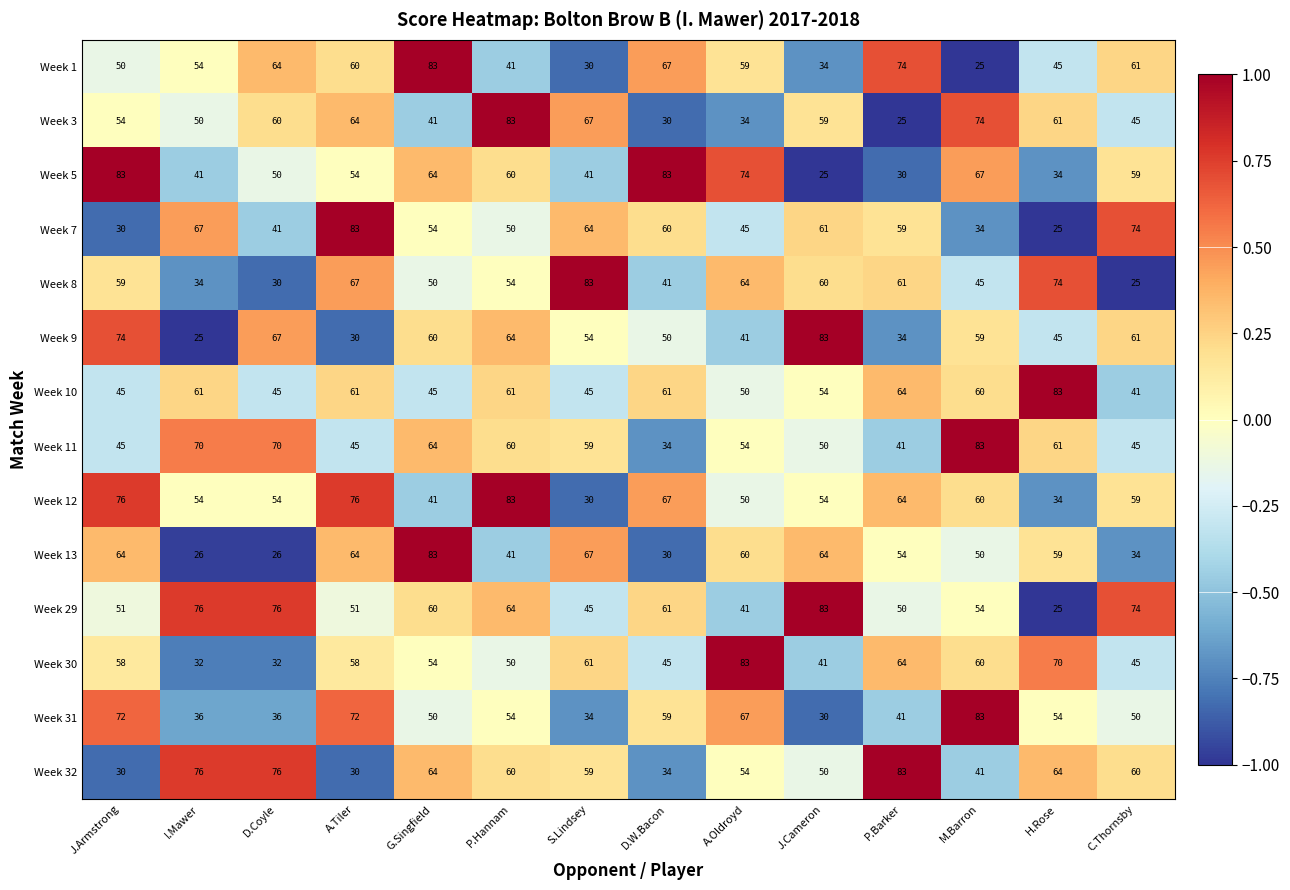

True or false: Week 9 has a value of 107 at P.Hannam.

False